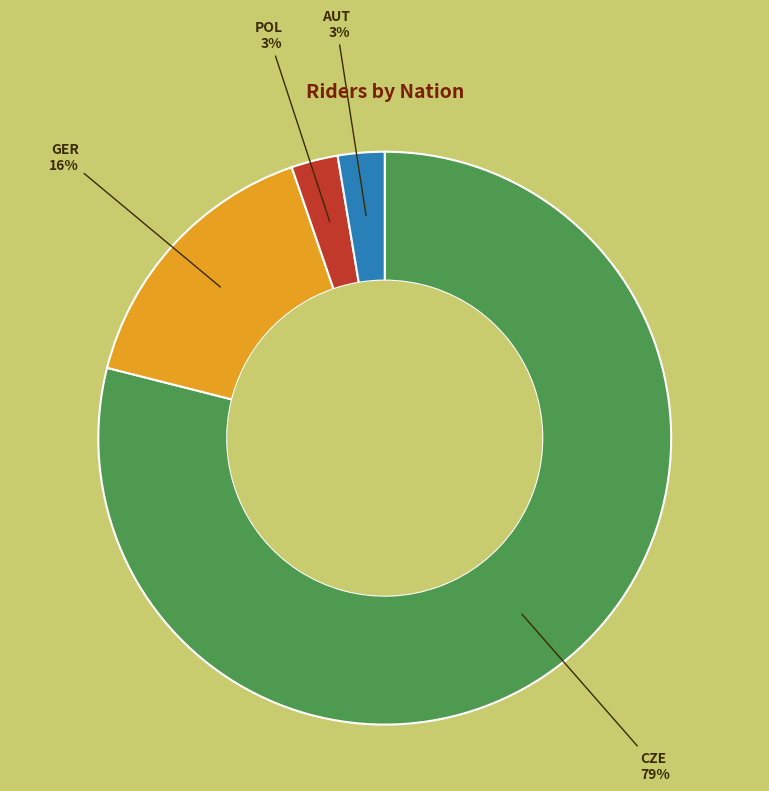

To the nearest percent, what is the average slice percentage?

25%